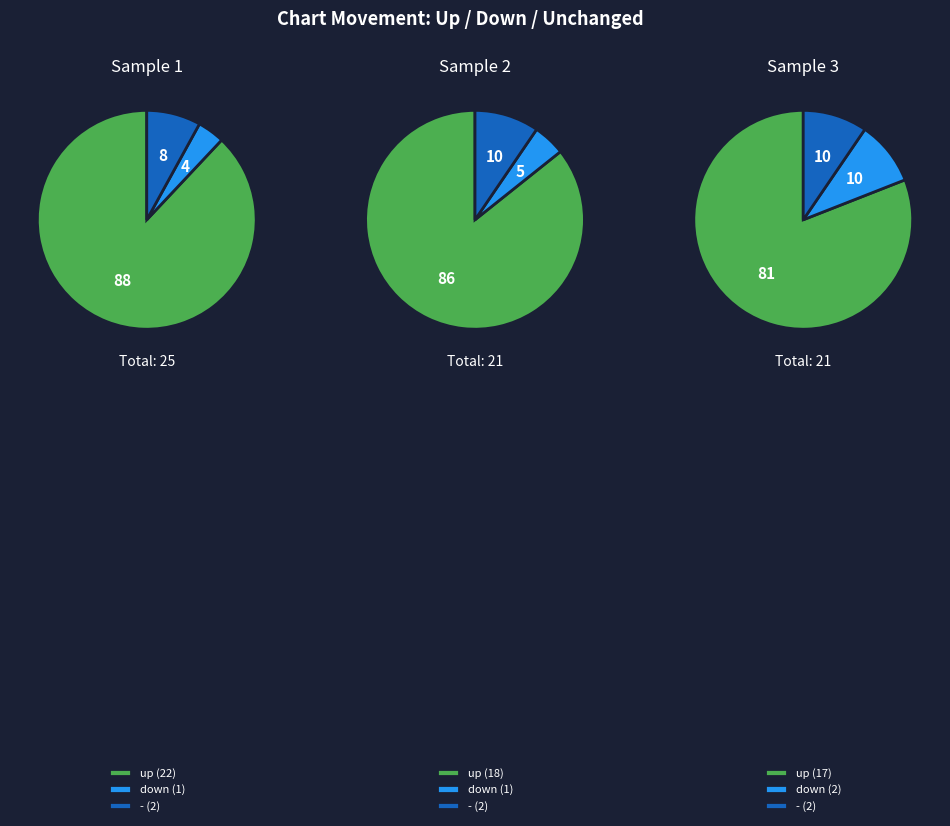

Is it true that down is 4% of the pie?

True